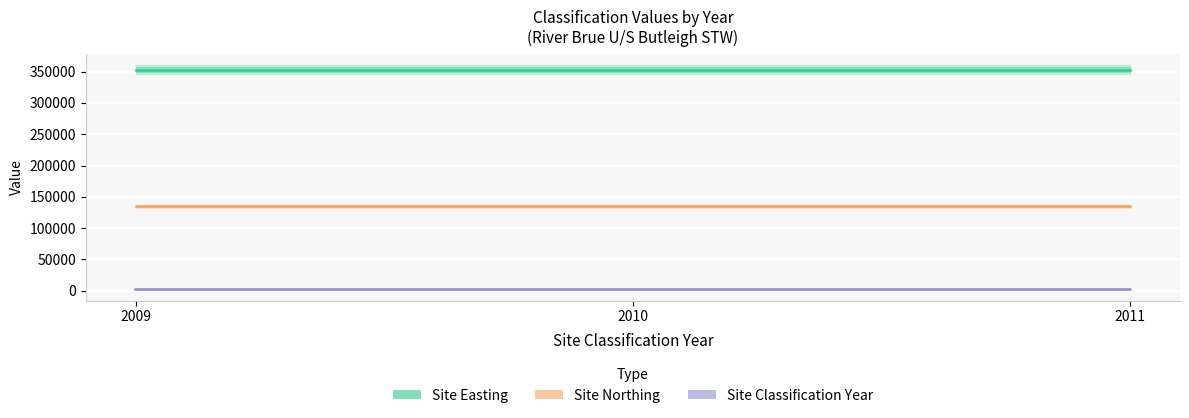

Between 2010 and 2011, which series saw the biggest shift?

Site Classification Year